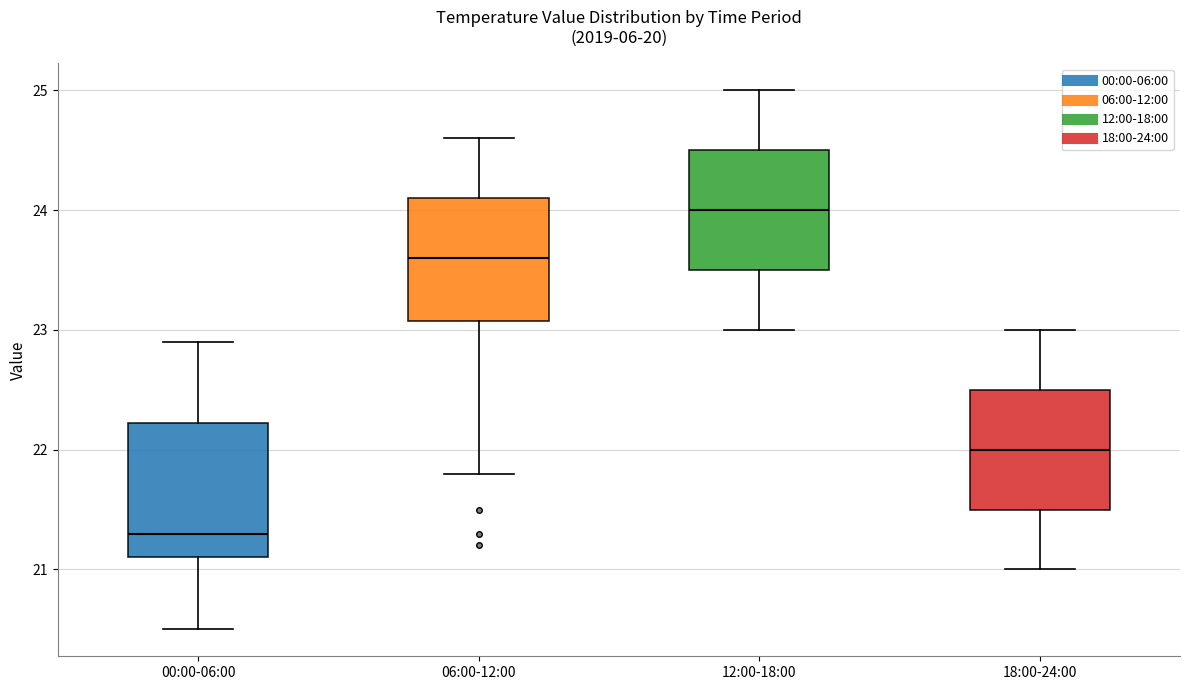

Reading left to right, read every box against the y-axis: the position of its median line, the range the box covers, and the ends of its whiskers. The values are not printed on the chart, so give them approximately, as read against the axis.

00:00-06:00: median 21.3, box 21.1 to 22.2, whiskers 20.5 to 22.9
06:00-12:00: median 23.6, box 23.1 to 24.1, whiskers 21.8 to 24.6
12:00-18:00: median 24.0, box 23.5 to 24.5, whiskers 23.0 to 25.0
18:00-24:00: median 22.0, box 21.5 to 22.5, whiskers 21.0 to 23.0